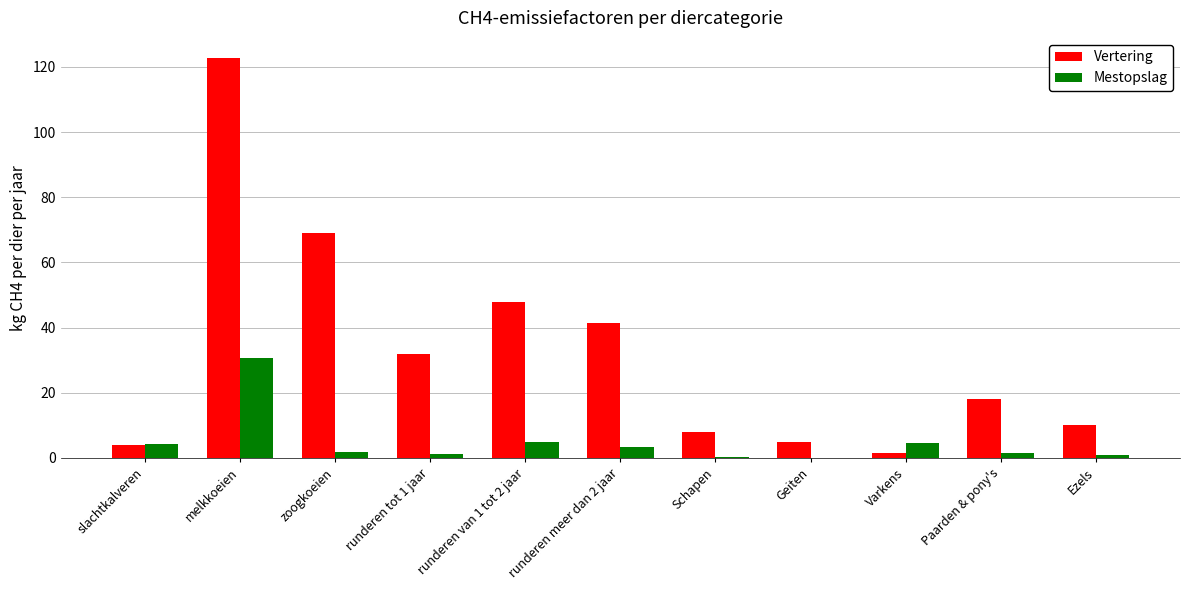

What is the maximum value shown in the chart?

122.8